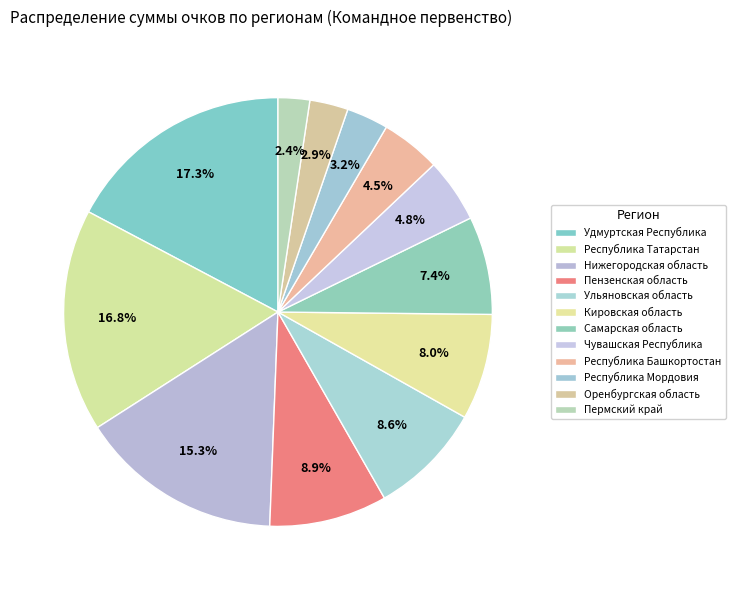

How many slices are in this pie chart?

12